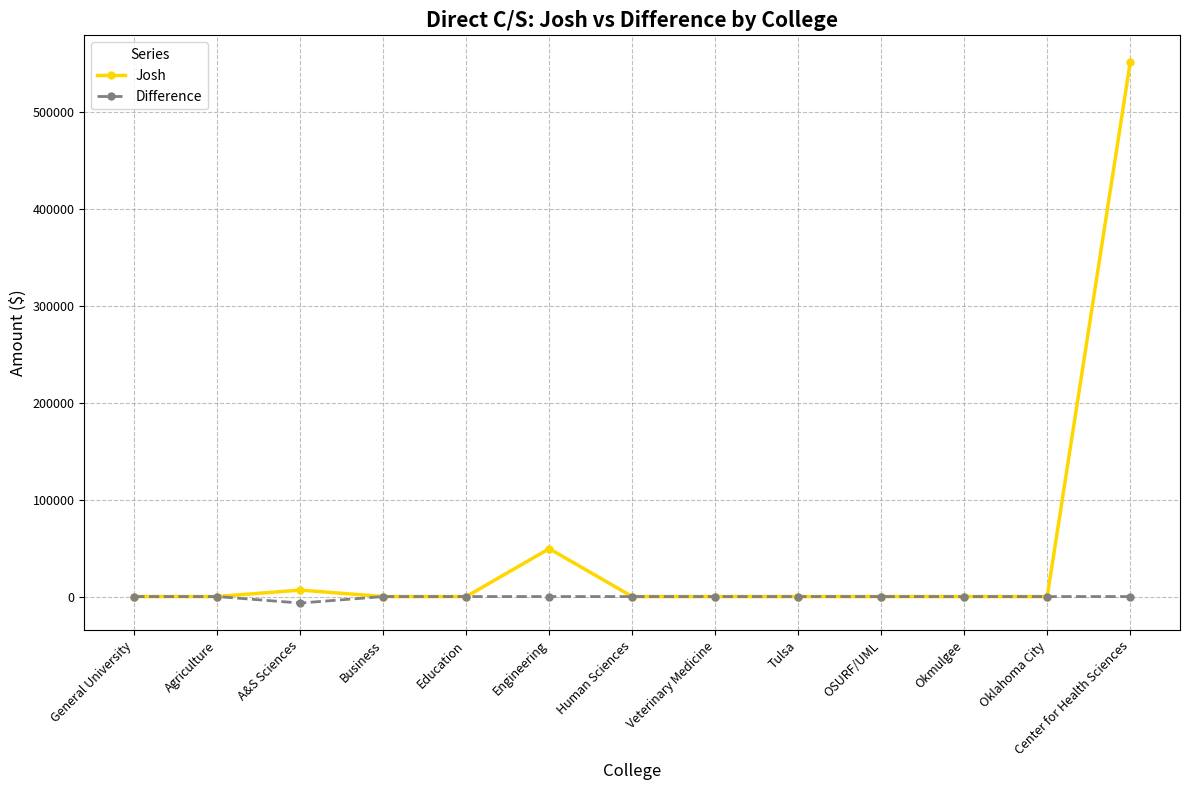

At how many categories does at least one series exceed 122437?

1